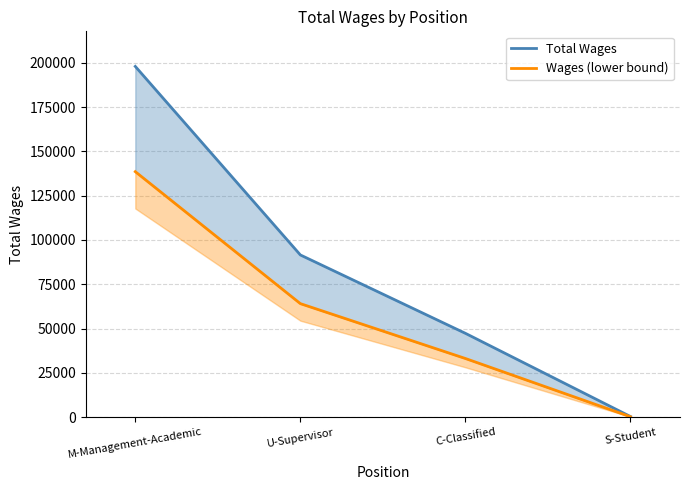

Rank the series at U-Supervisor from lowest to highest value.

Wages (lower bound), Total Wages